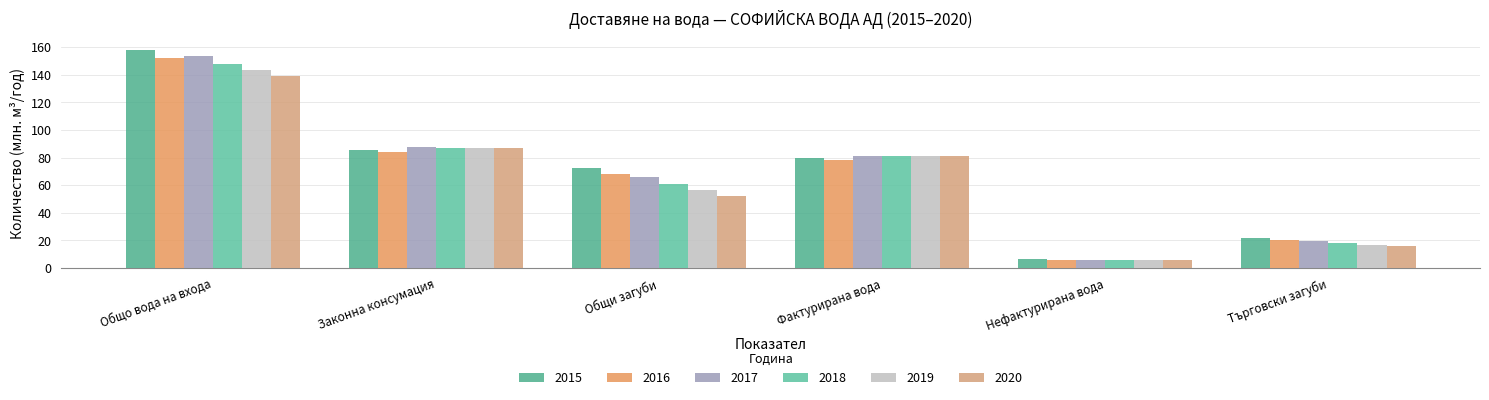

What is the difference between the second highest and second lowest values in the 2020 series?

71.2